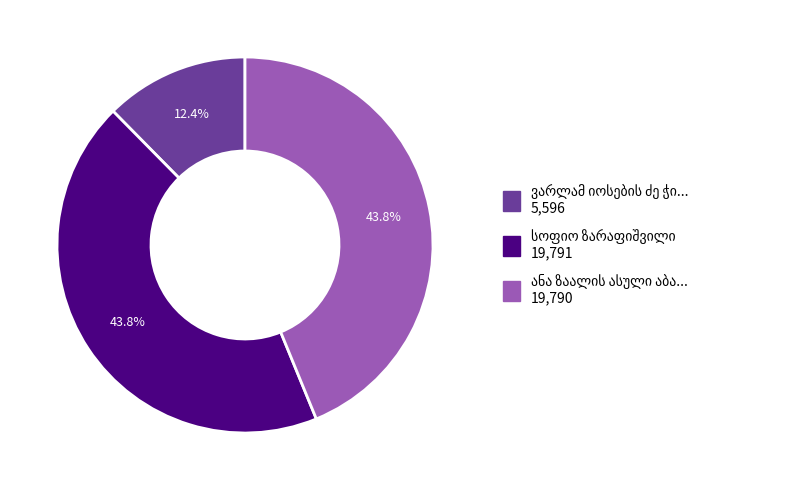

Is there a majority slice in this chart?

No